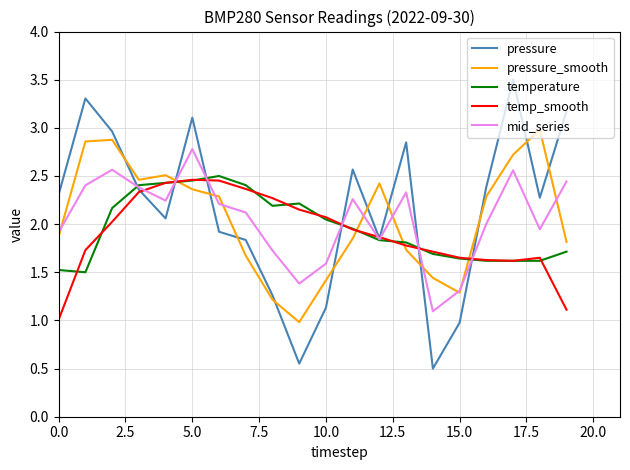

How many intersections are there between temperature and pressure_smooth?

4